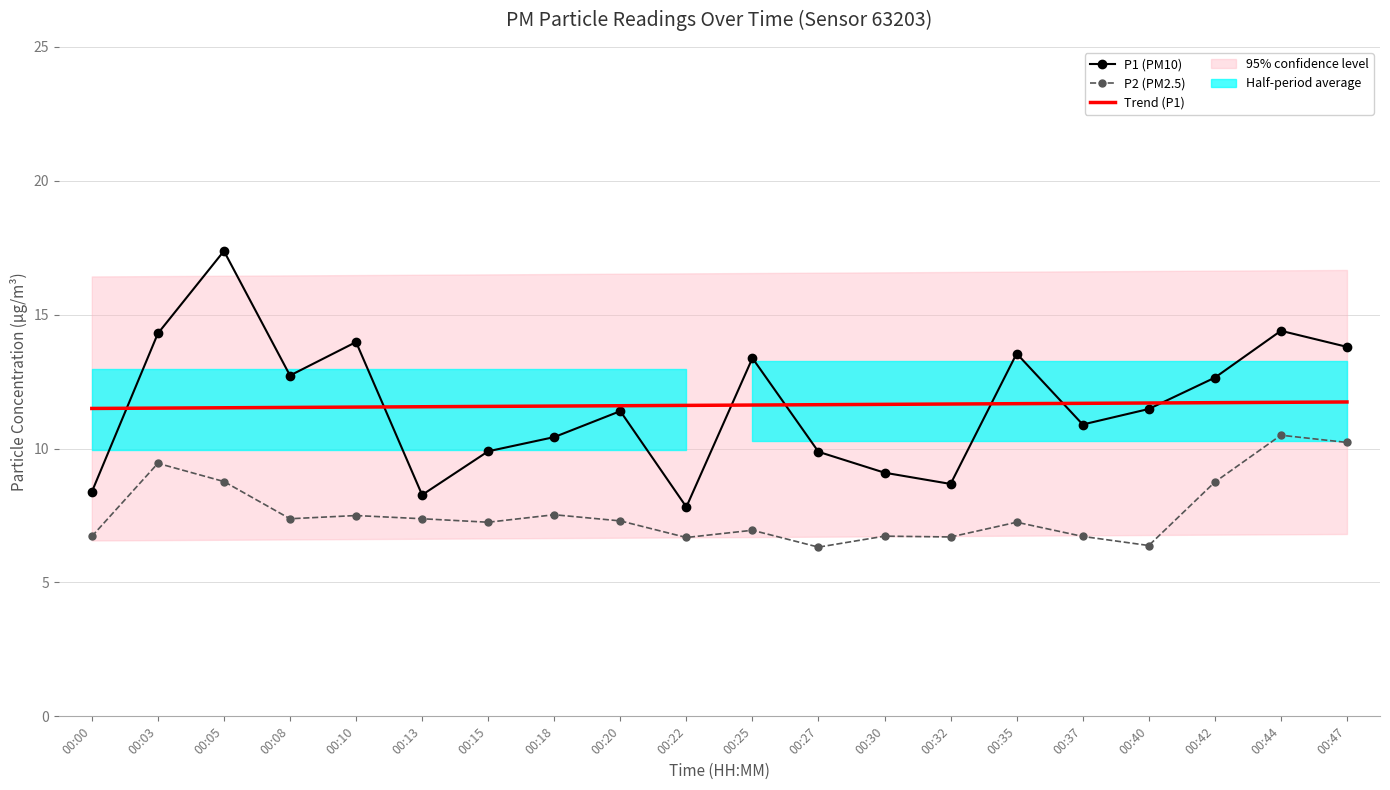

What is the difference between the maximum and second lowest values in the Trend (P1) series?

0.2